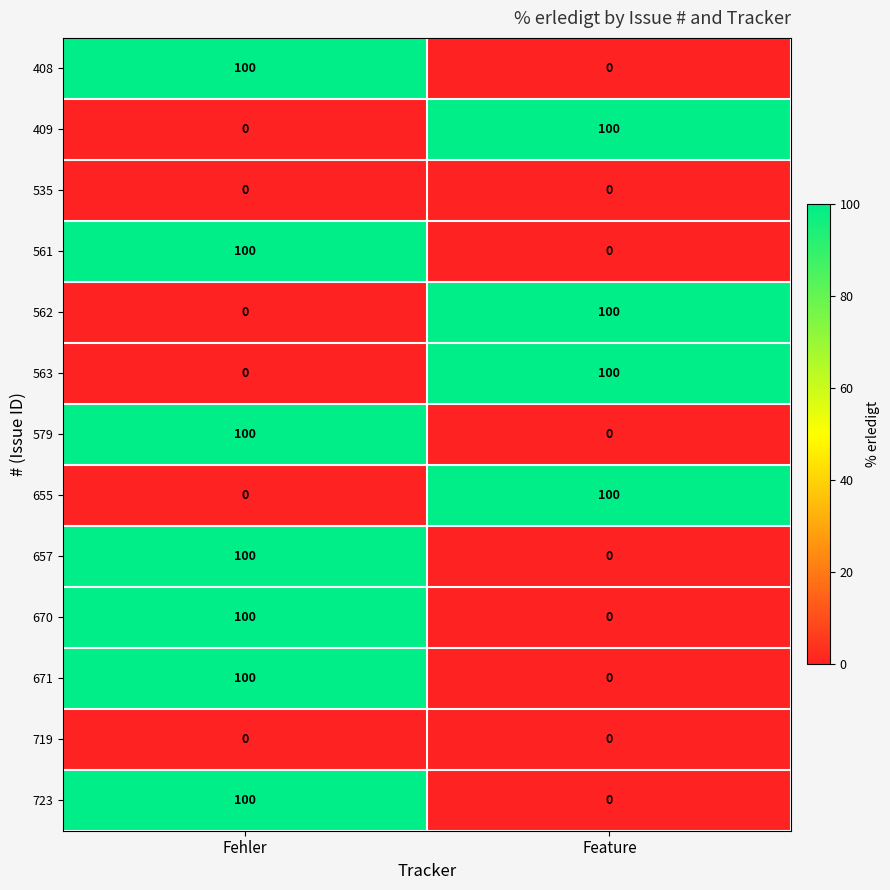

Rank the categories by 657 value from highest to lowest.

Fehler, Feature